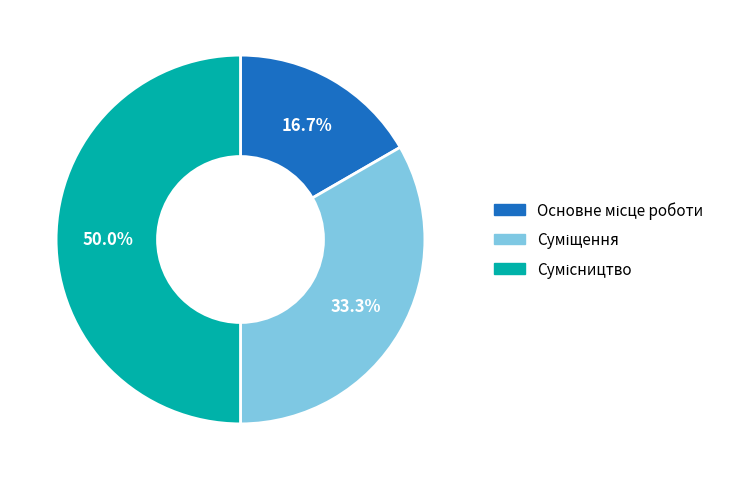

What percentage is NOT represented by Основне місце роботи?

83.3%